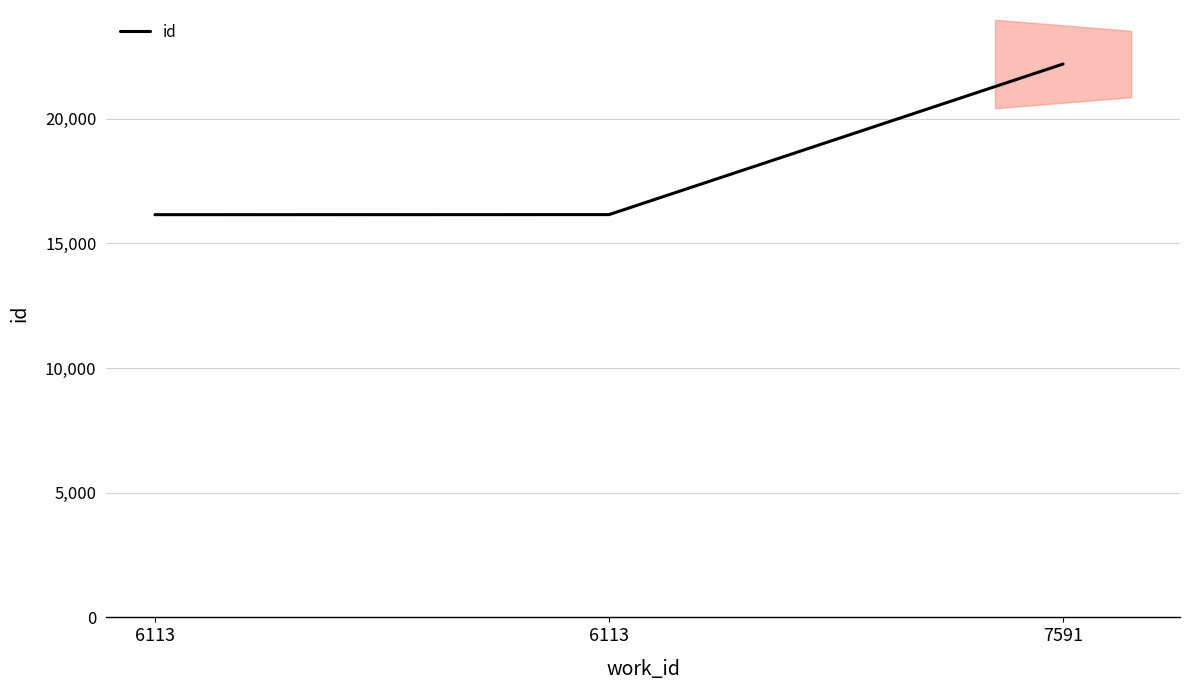

What is the sum of all values?

54507